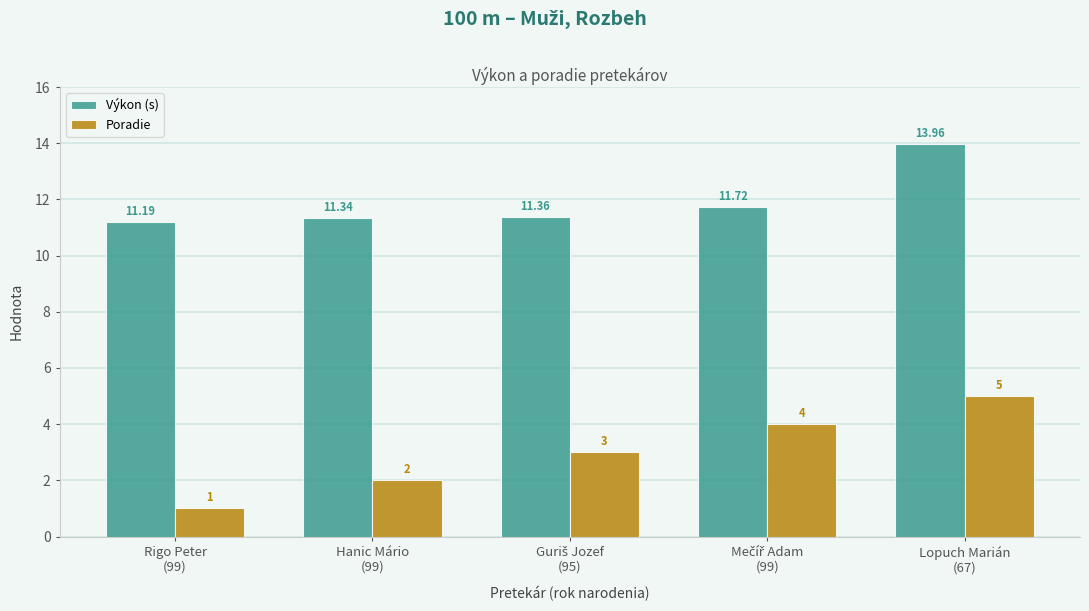

At how many categories does at least one series exceed 2?

5